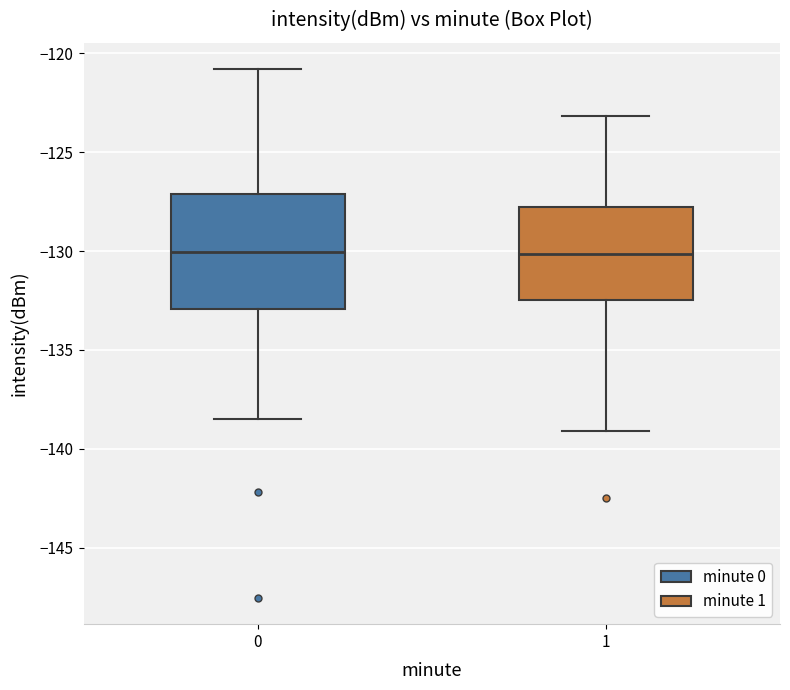

Reading left to right, transcribe this box plot: for each box, give where its median line is, the range the box spans, and where its two whiskers end, as read against the y-axis. The values are not printed on the chart, so give them approximately, as read against the axis.

0: median -130.0, box -133.0 to -127.0, whiskers -138.5 to -121.0
1: median -130.0, box -132.5 to -128.0, whiskers -139.0 to -123.0